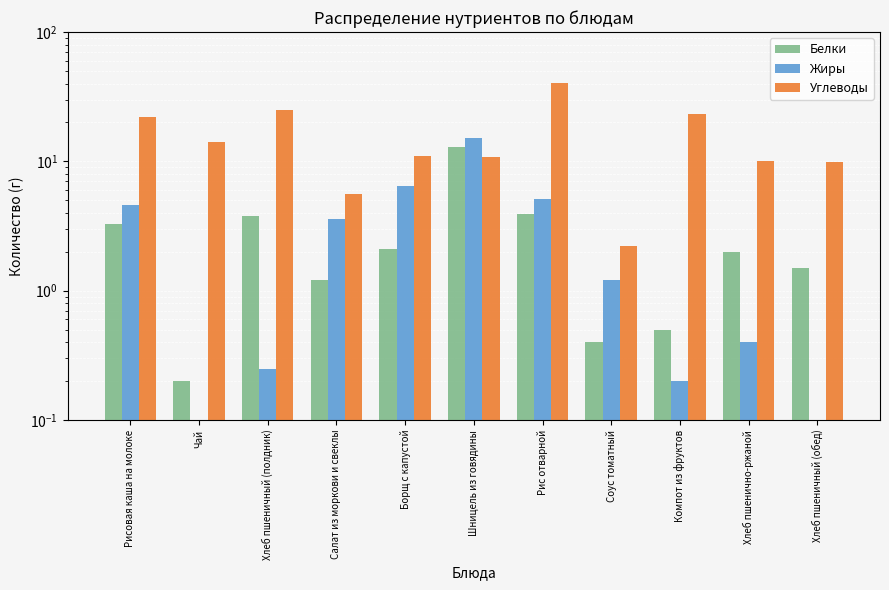

How many data points in Углеводы are above 11?

6